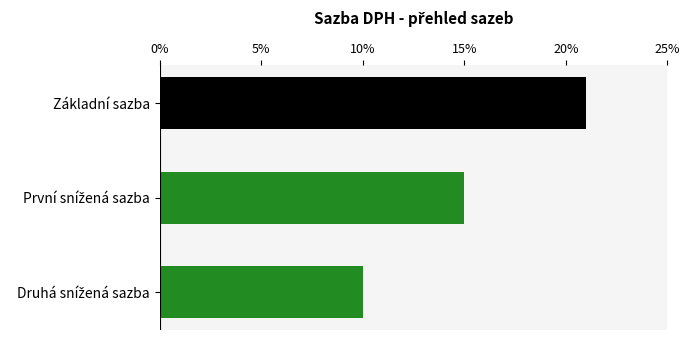

Which category has the highest value across all series?

Základní sazba